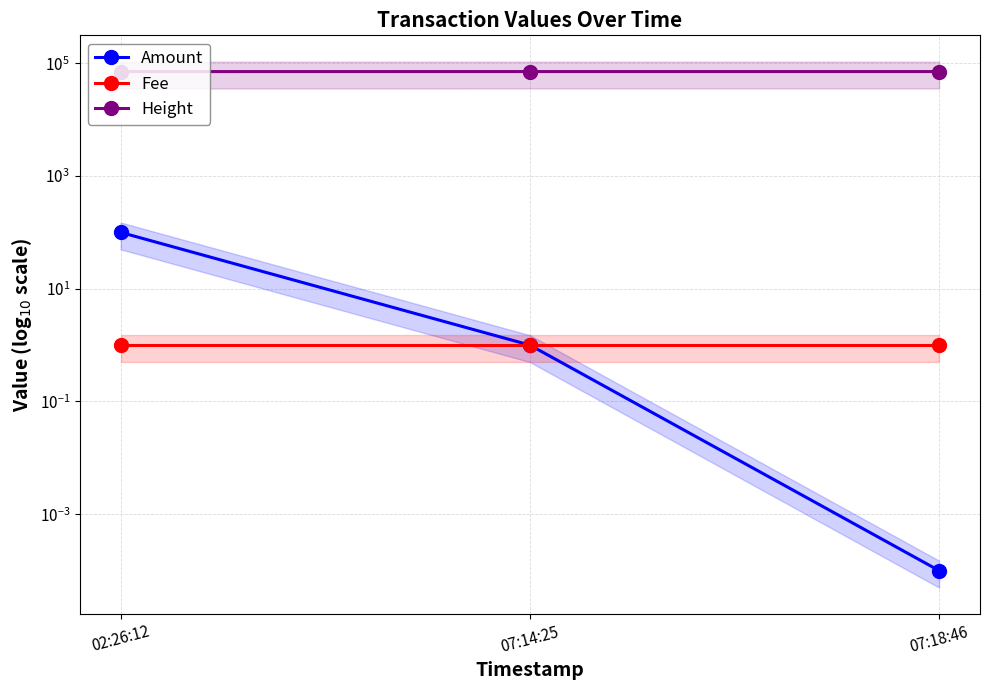

At which label does Fee reach its minimum?

02:26:12